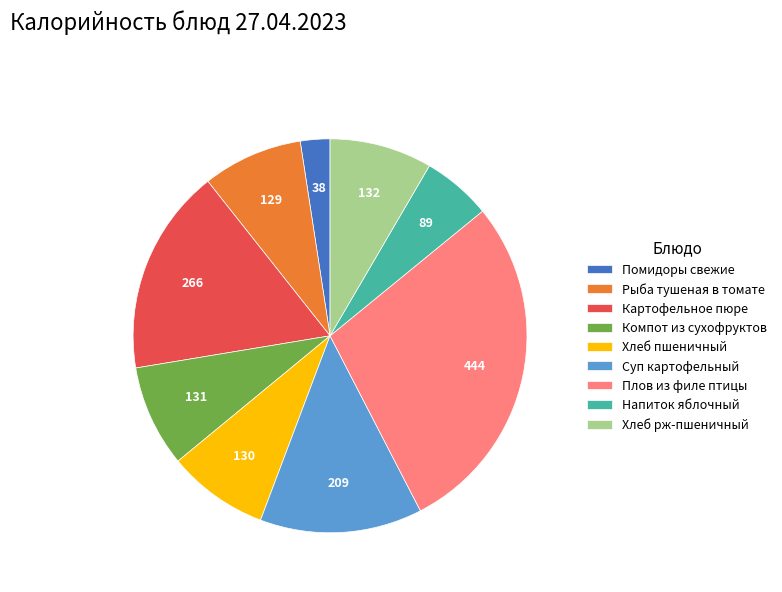

Is there a majority slice in this chart?

No